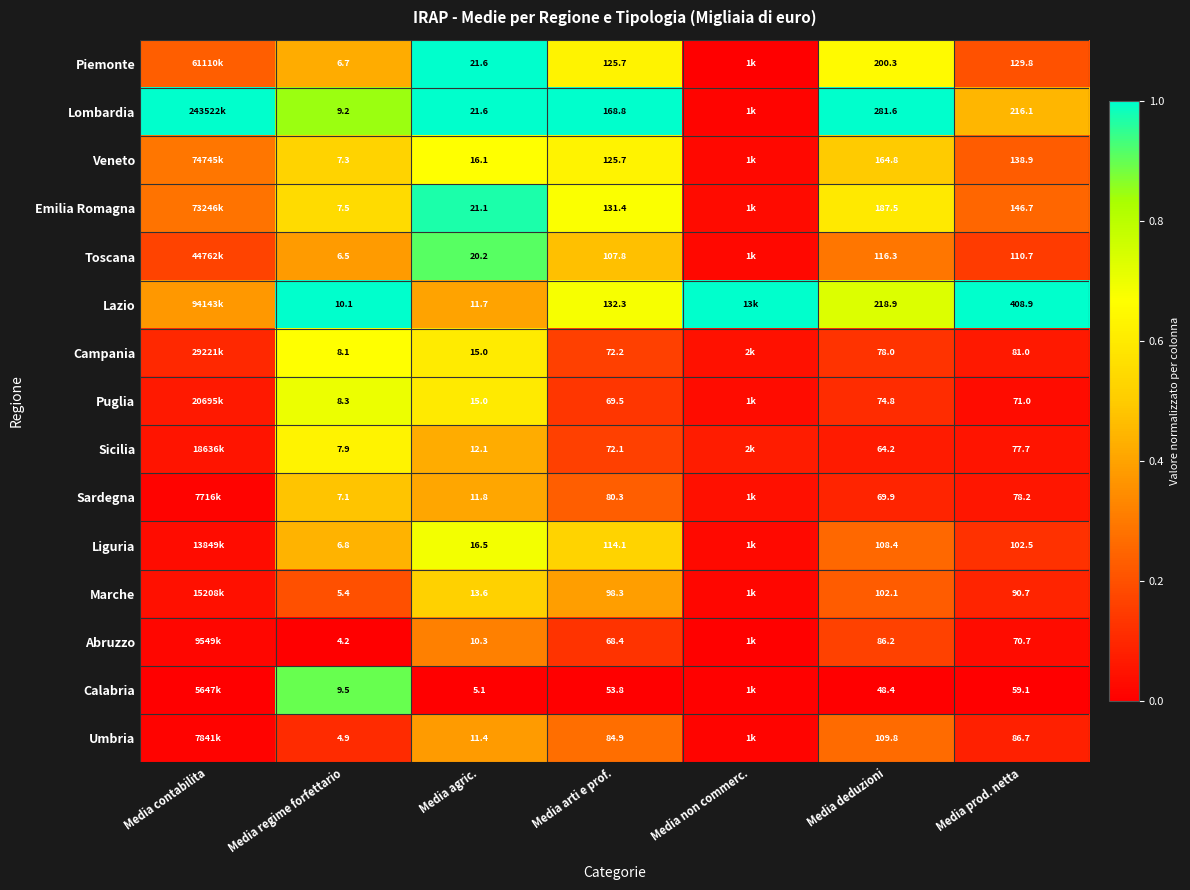

The value of Piemonte at Media contabilita is 0.1. True or false?

False